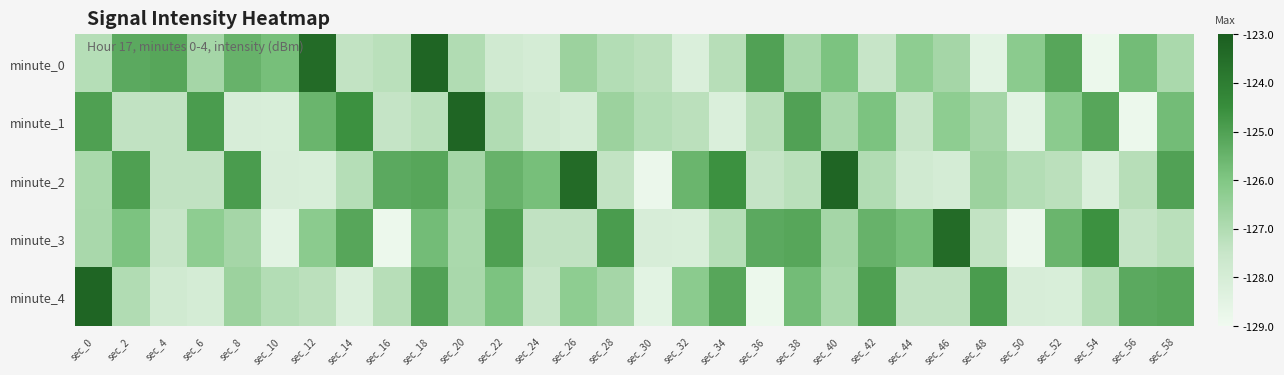

At how many categories does at least one series exceed 0?

30